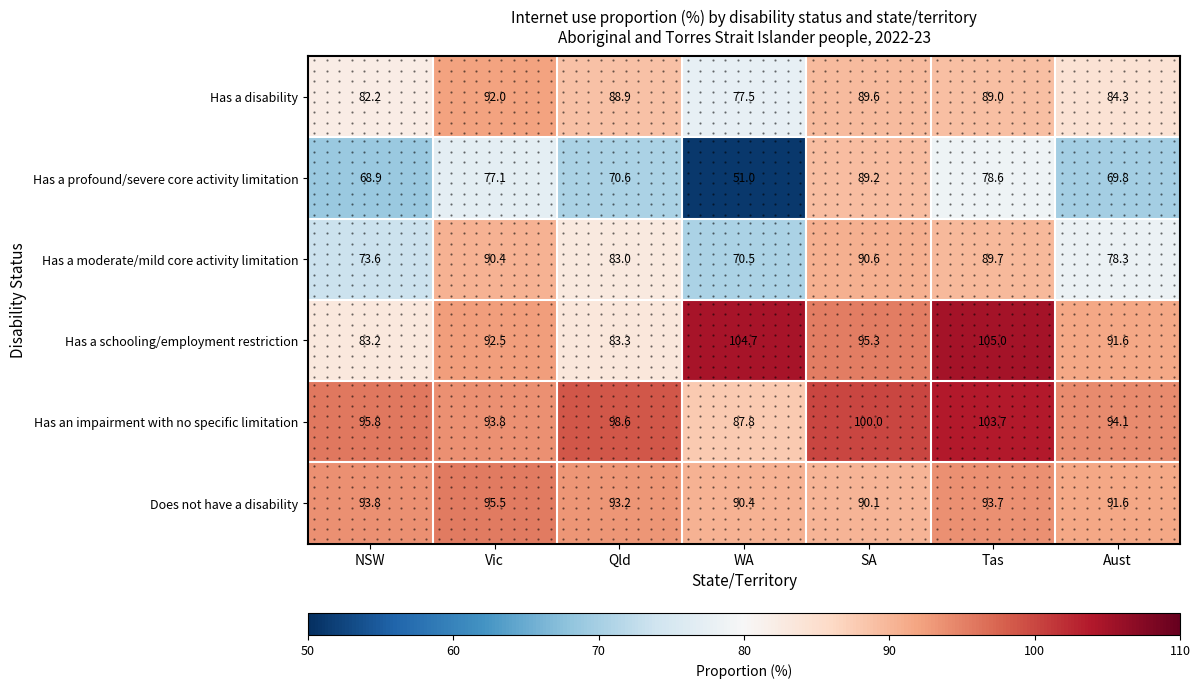

What is the difference between the Has an impairment with no specific limitation values at WA and SA?

12.2